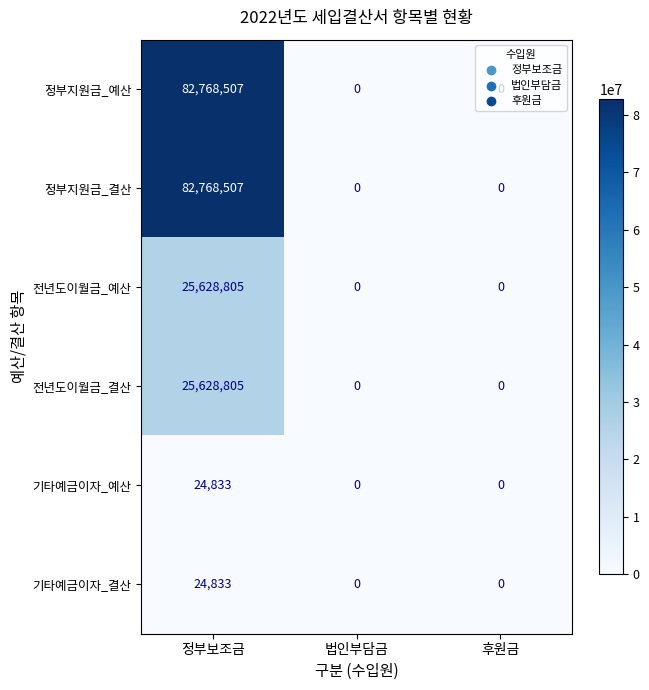

How many distinct data groups are displayed?

6